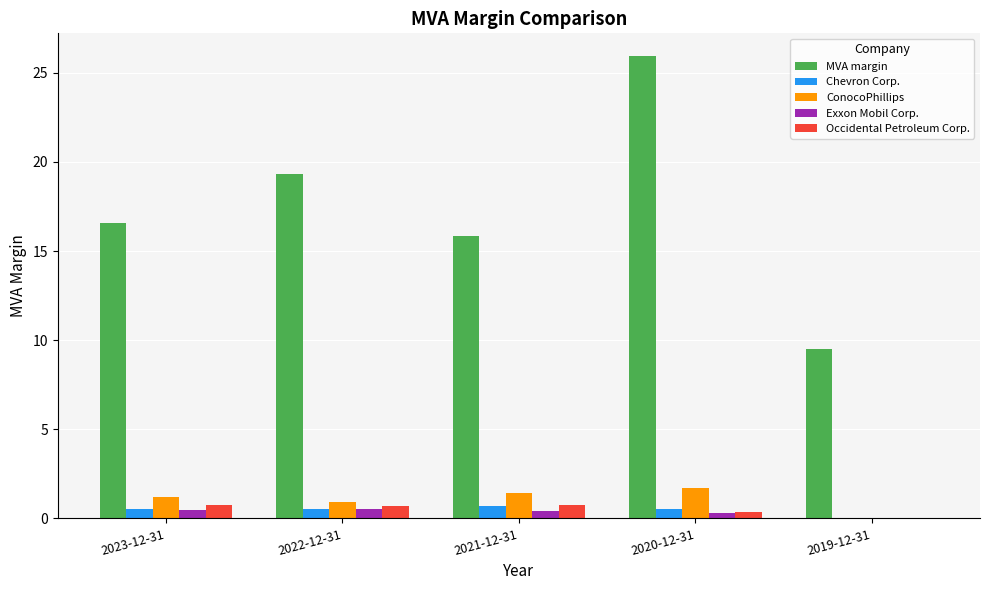

True or false: ConocoPhillips has a value of 1.2 at 2023-12-31.

True